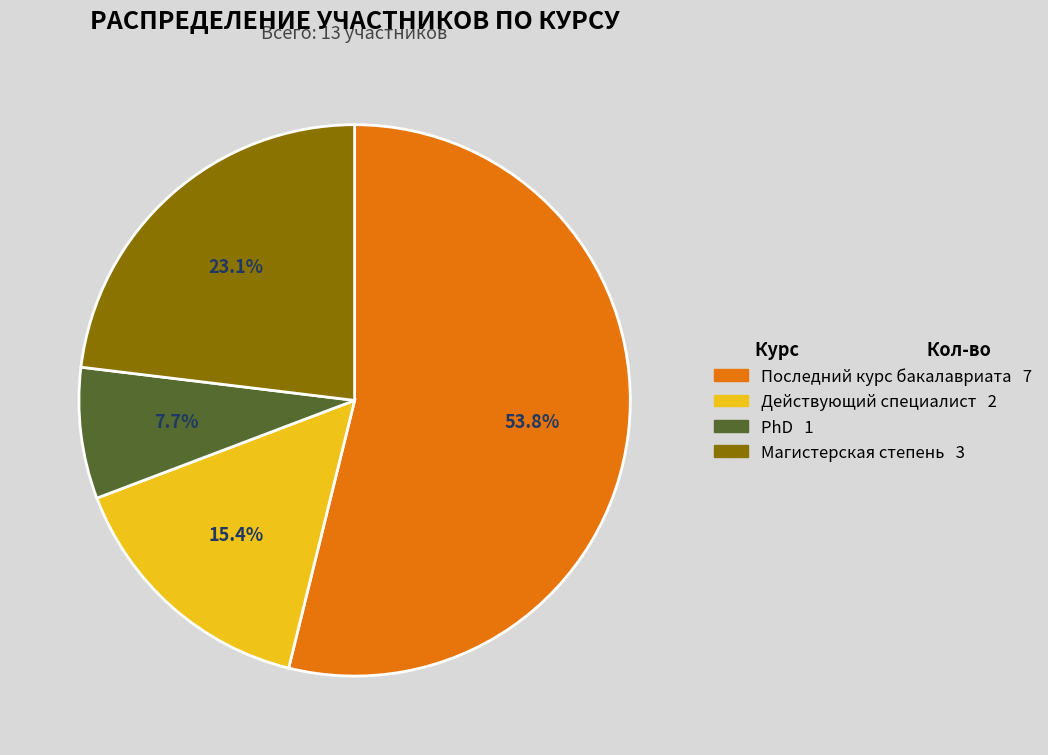

What portion of the pie excludes Магистерская степень?

76.9%